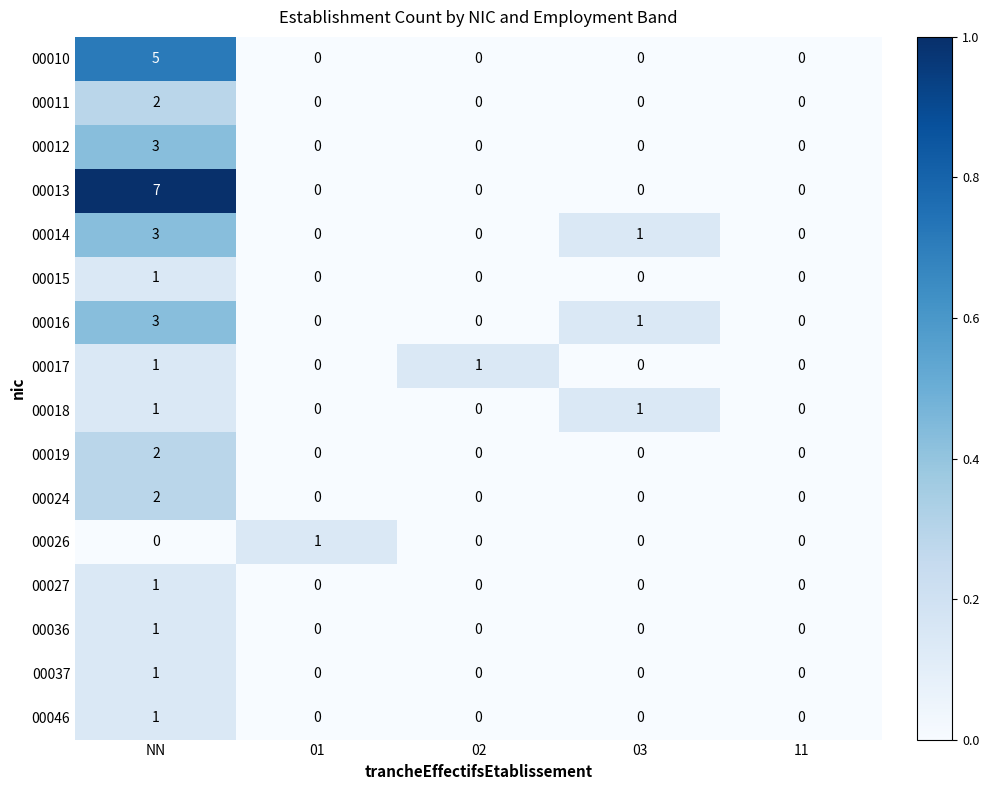

Which series changed the most between 01 and 11?

00026